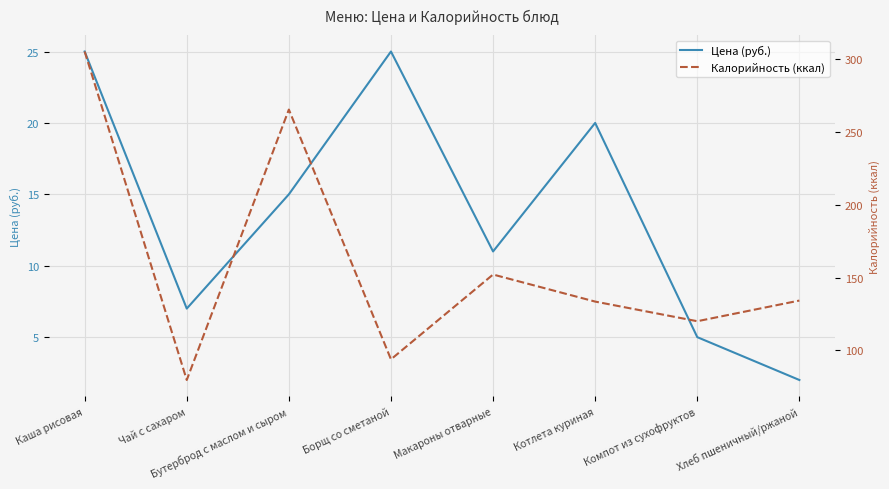

What is the value of the Калорийность (ккал) point at the 8th from the left?

134.2